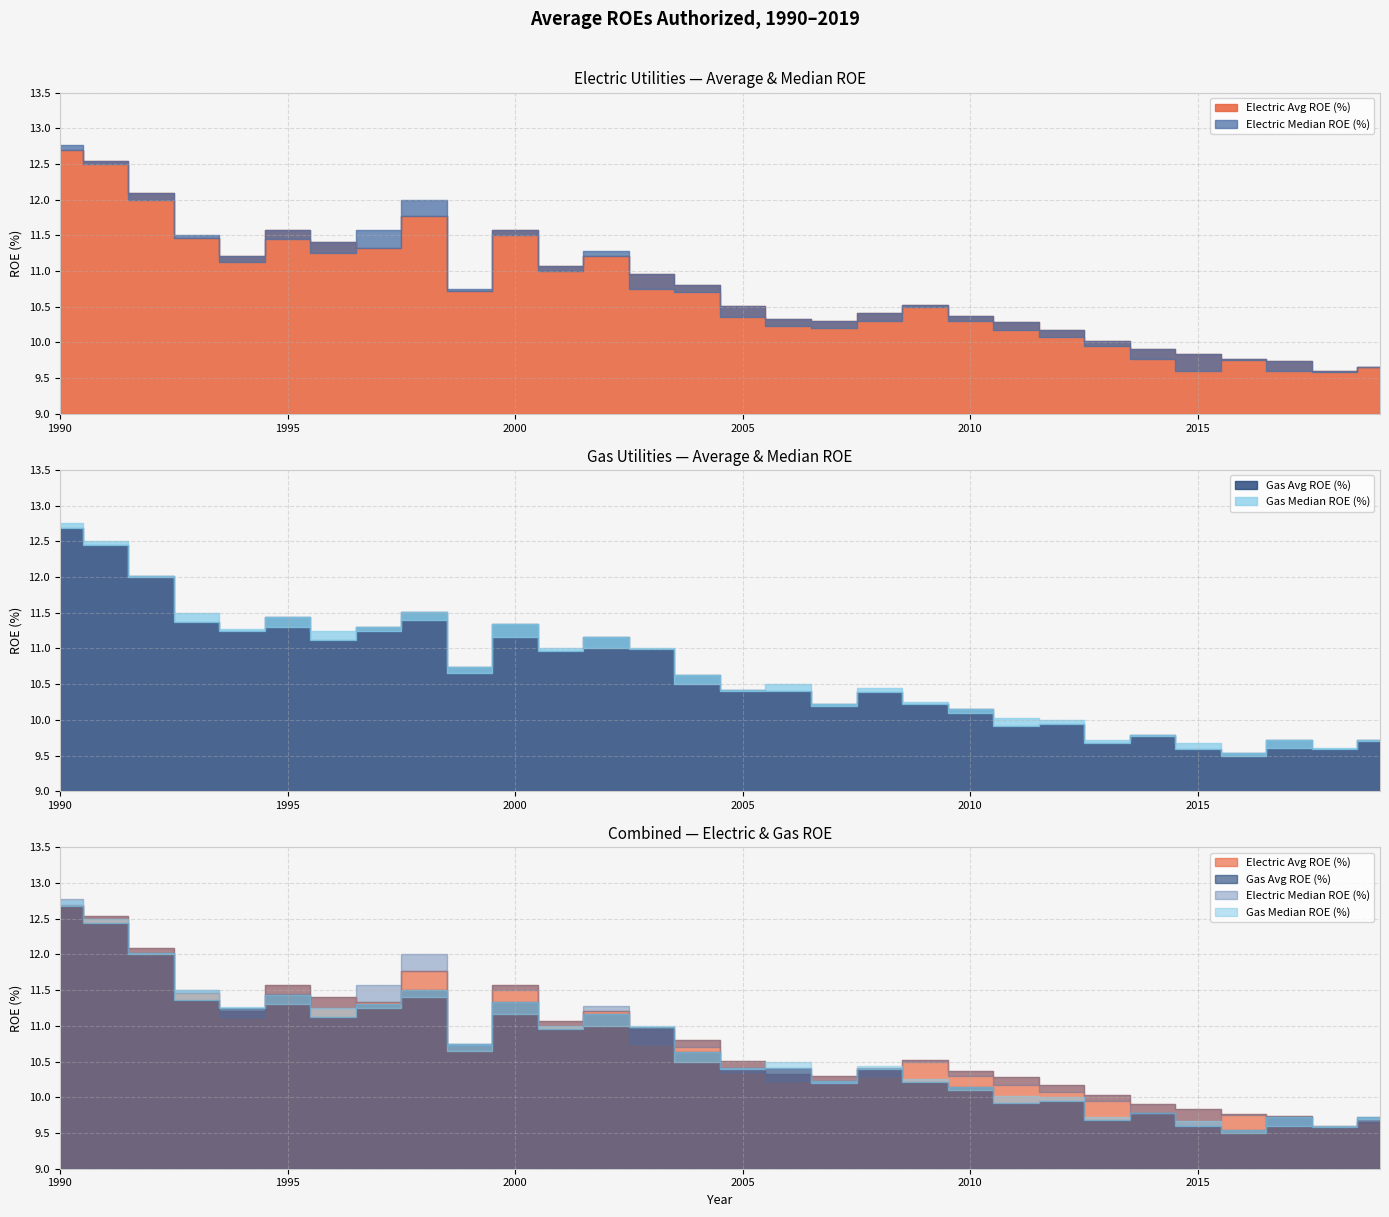

What are all the series names shown in the legend?

Electric Avg ROE (%), Electric Median ROE (%), Gas Avg ROE (%), Gas Median ROE (%)